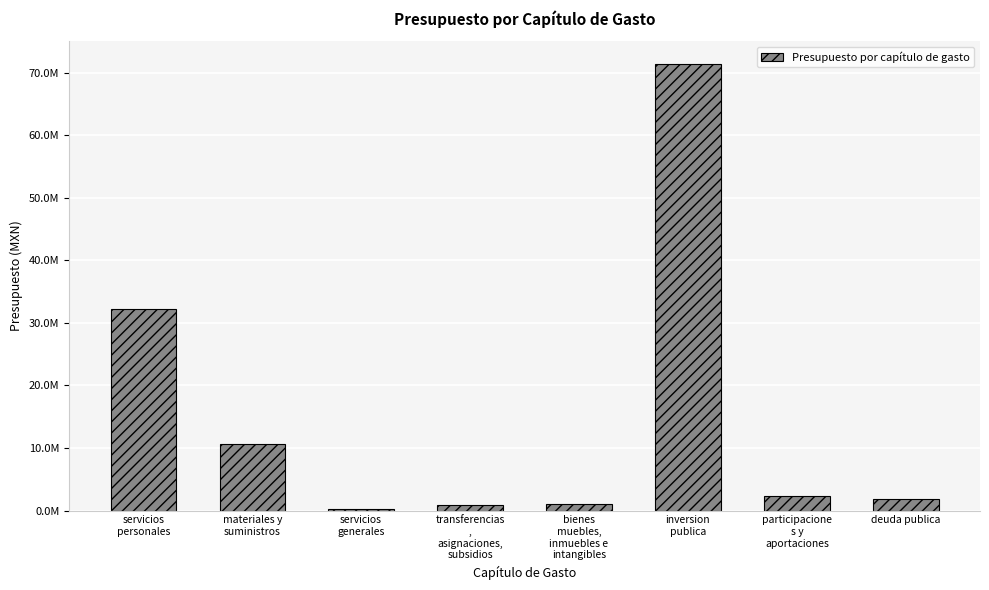

Between participacione
s y
aportaciones and servicios
generales, which is larger?

participacione
s y
aportaciones